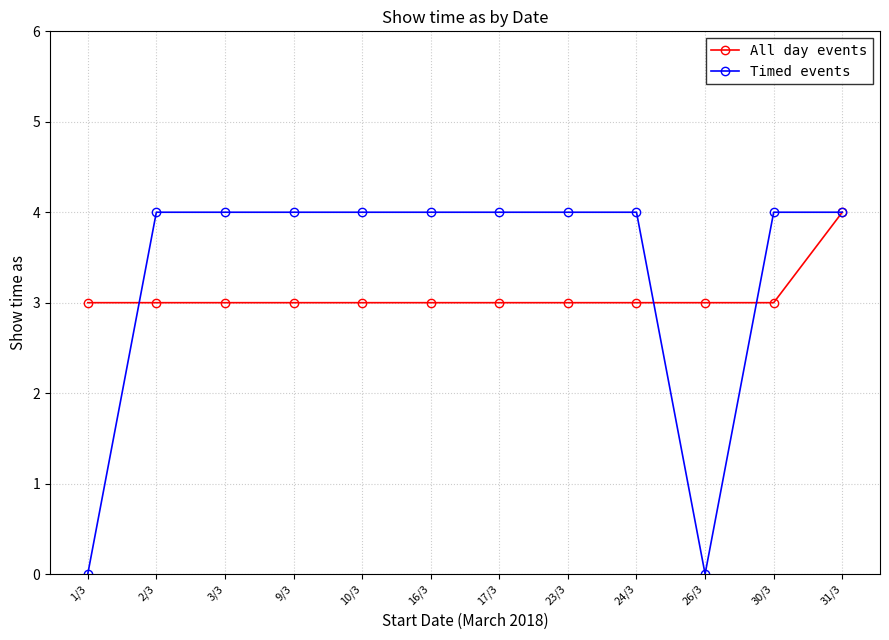

The value of Timed events at 3/3 is 4. True or false?

True